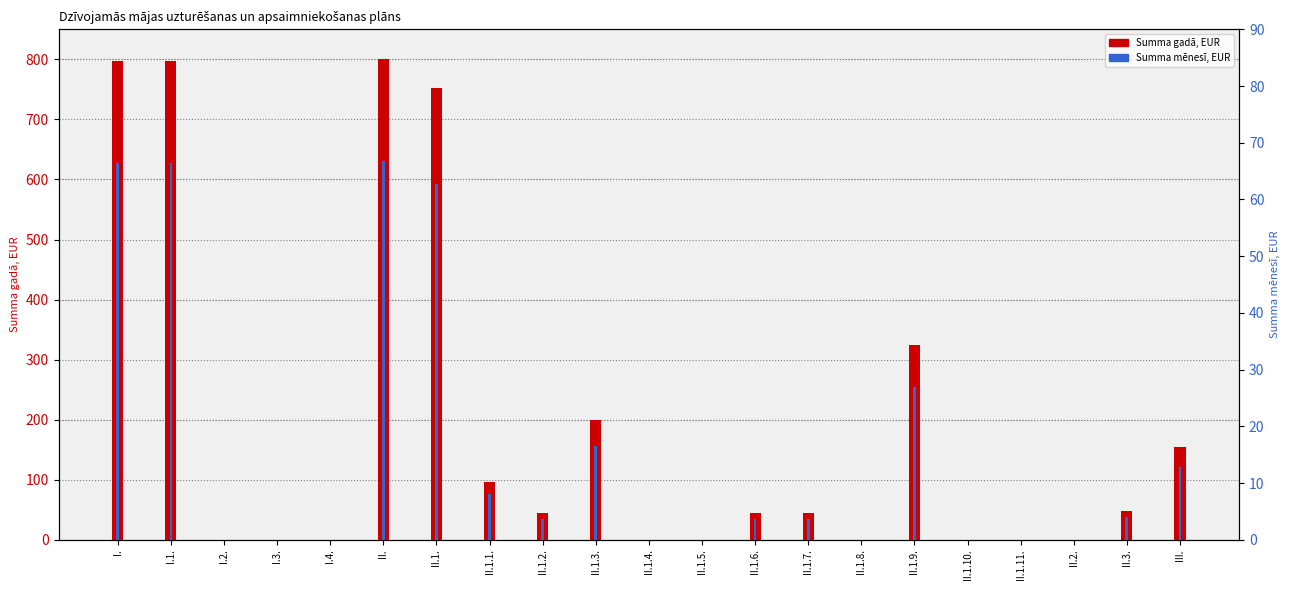

True or false: Summa mēnesī, EUR has a value of 62.7 at II.1..

True